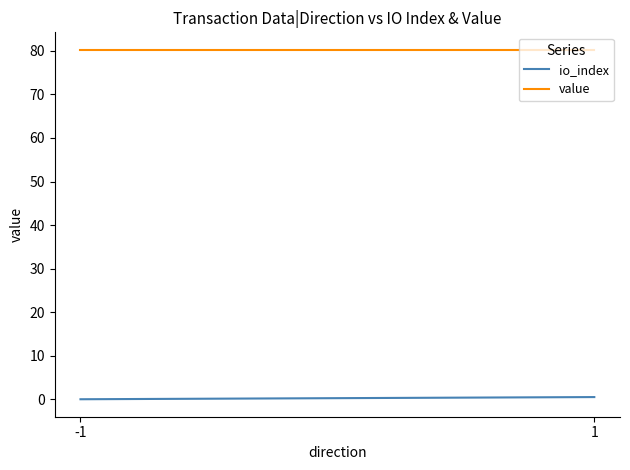

What is the spread (max minus min) of values at -1?

80.2